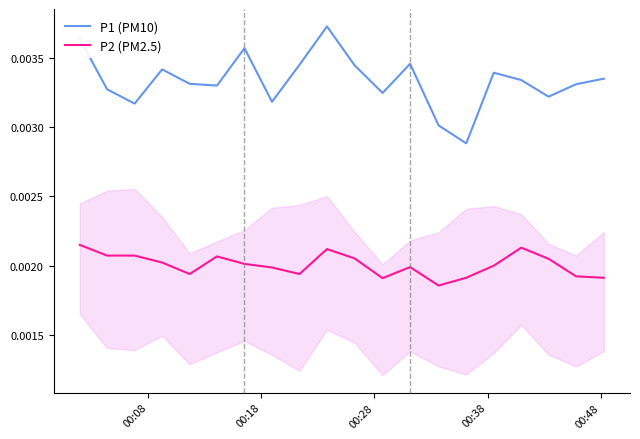

True or false: P2 (PM2.5) and P1 (PM10) cross at least once.

False